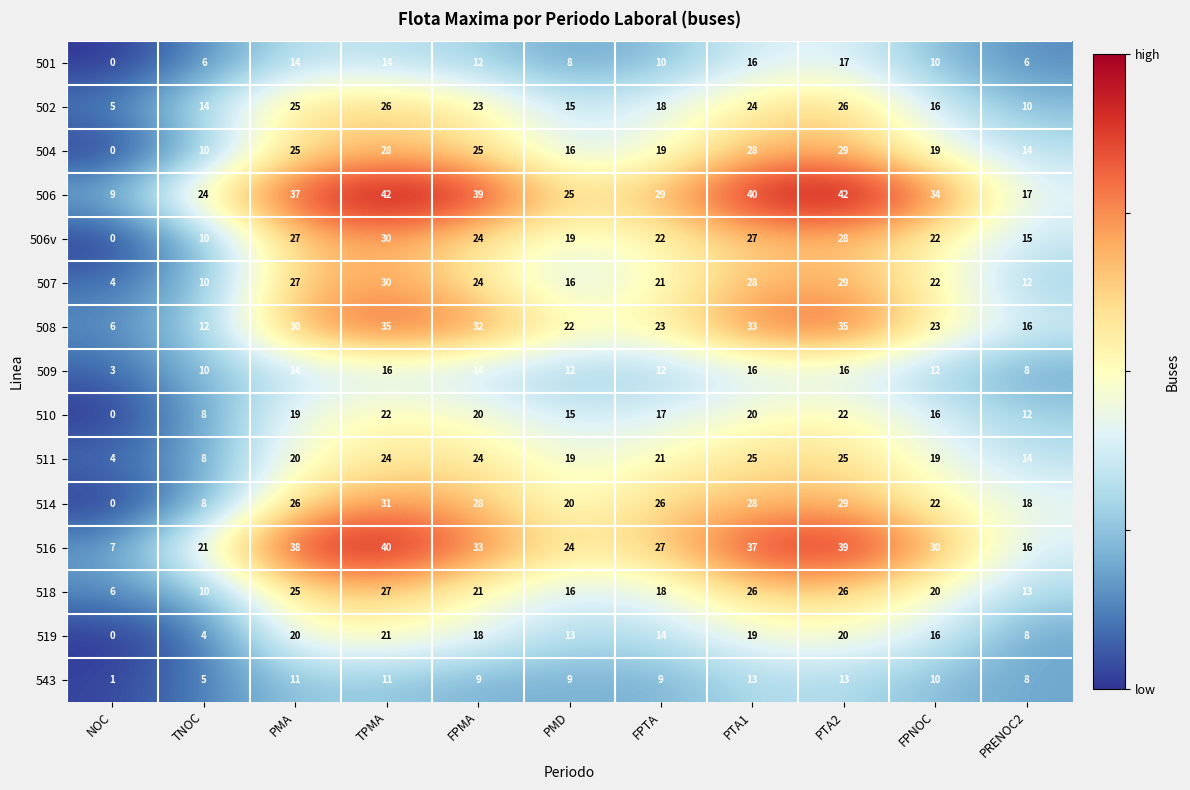

Which series has the largest total across all categories?

506